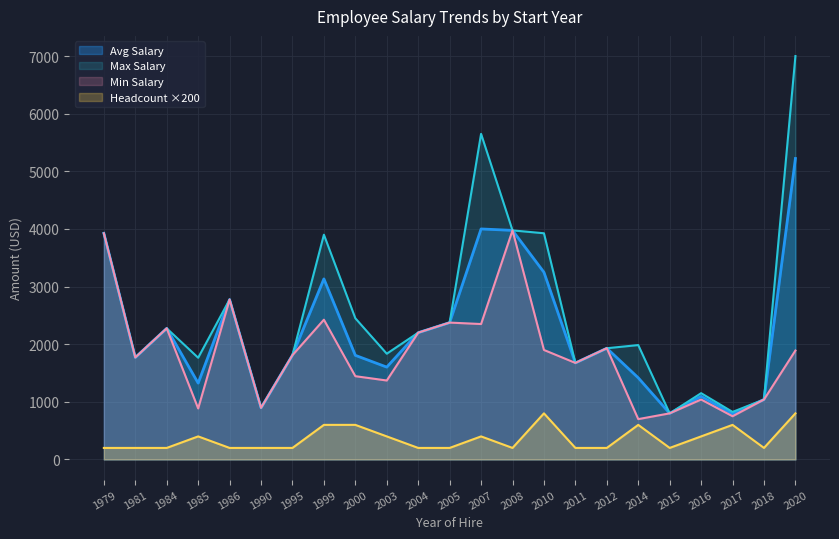

At 1985, list the series in order from smallest to largest.

Headcount ×200, Min Salary, Avg Salary, Max Salary